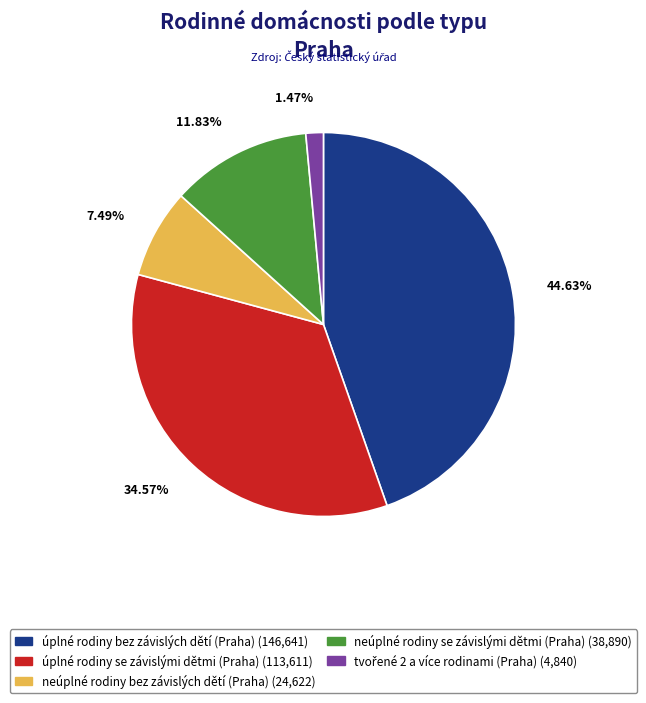

The neúplné rodiny bez závislých dětí (Praha) slice represents 7% of the pie. True or false?

True